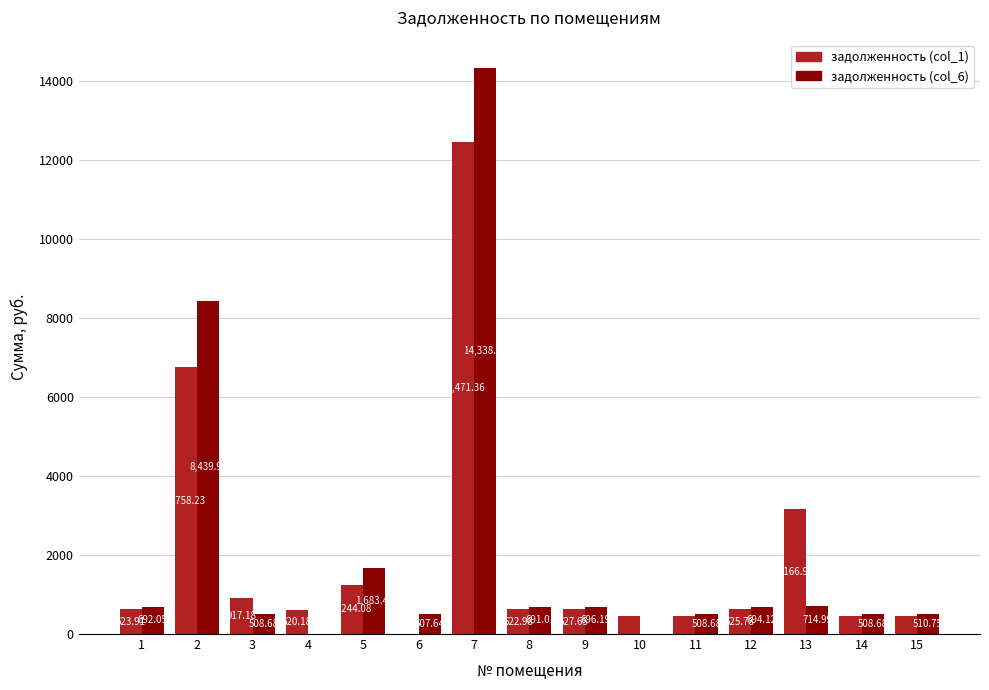

At which category is the sum across all series the highest?

7